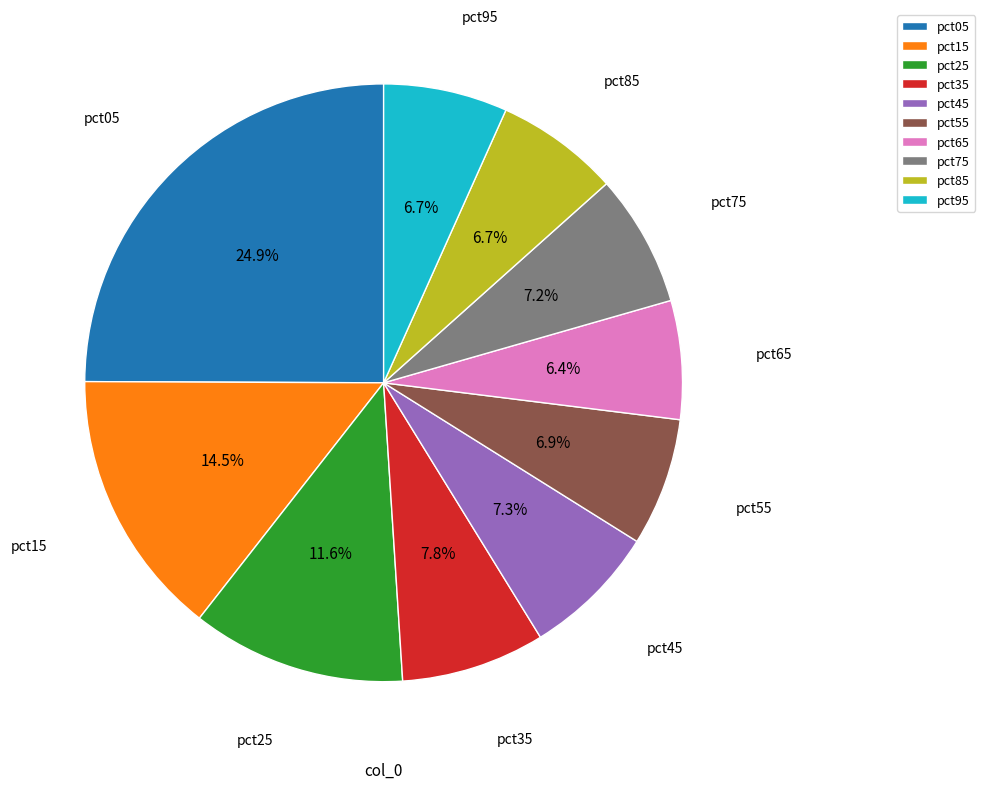

What percentage is the pct05 slice, to the nearest percent?

25%